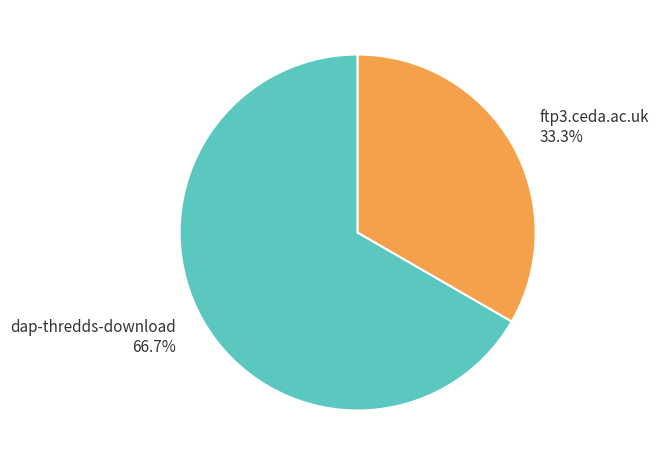

Combined, do ftp3.ceda.ac.uk and dap-thredds-download account for over 50%?

Yes